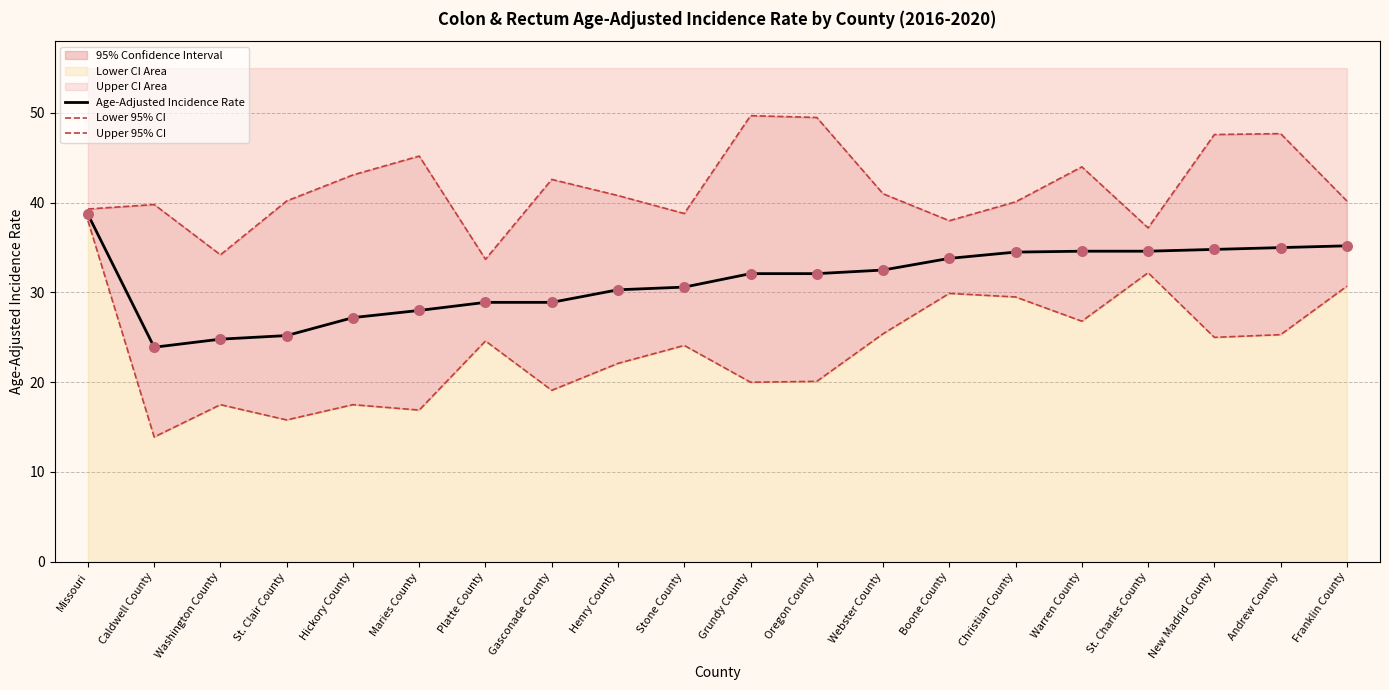

What value does the Age-Adjusted Incidence Rate series have at Andrew County?

35.0